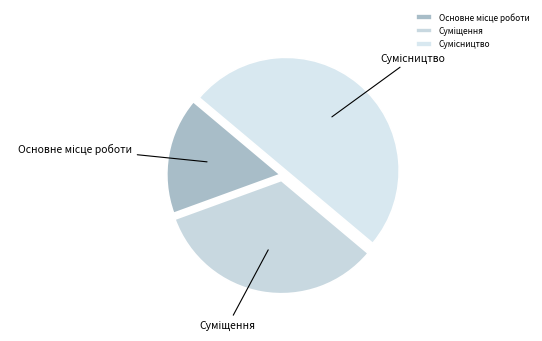

What percentage is the Сумісництво slice, to the nearest percent?

50%